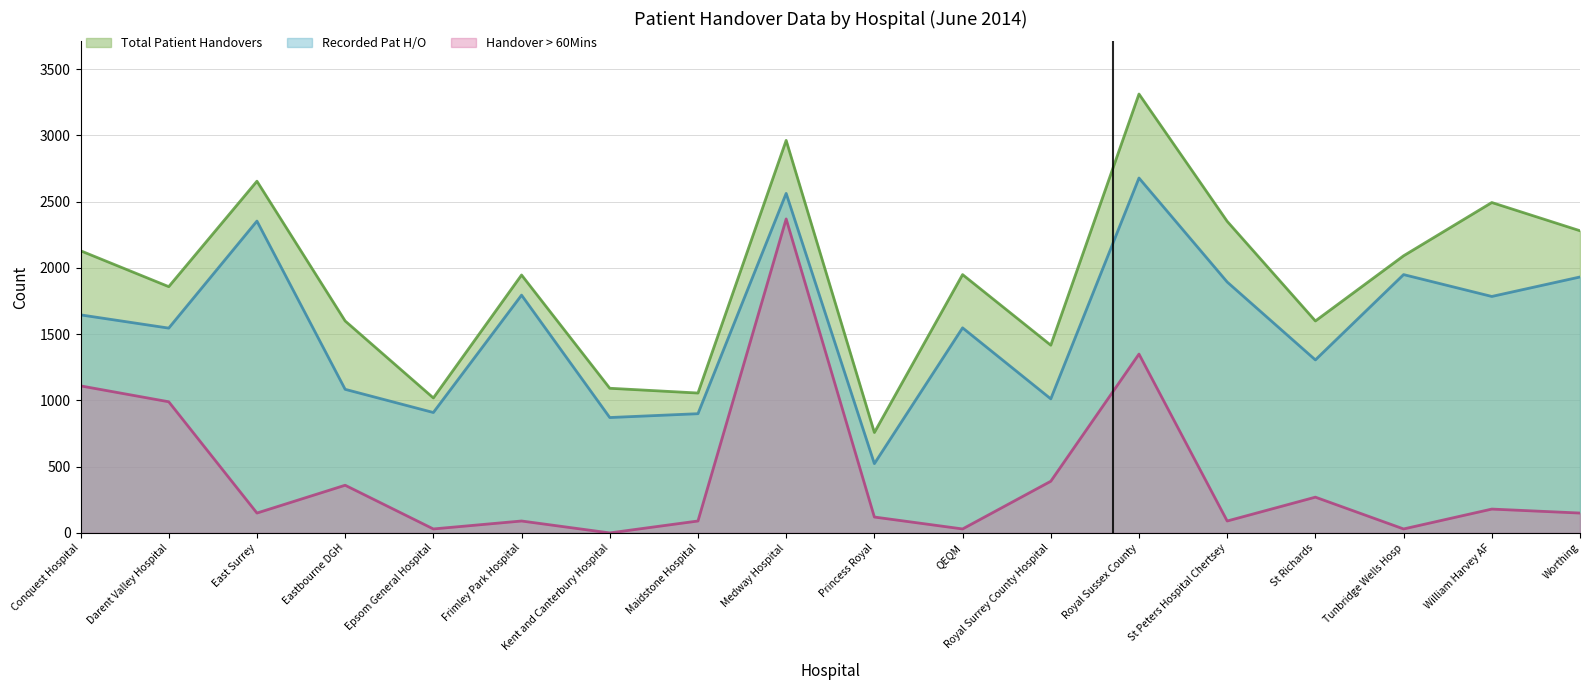

What is the difference between the highest and lowest values at Epsom General Hospital?

989